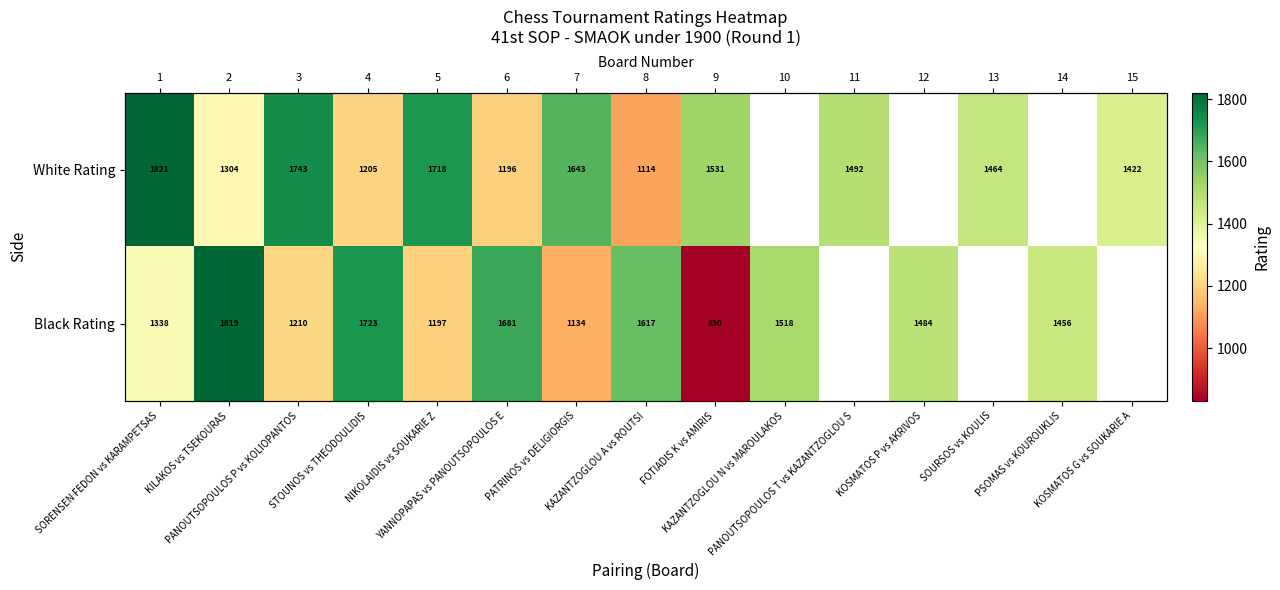

Read the Black Rating value at KAZANTZOGLOU N vs MAROULAKOS.

1518.0